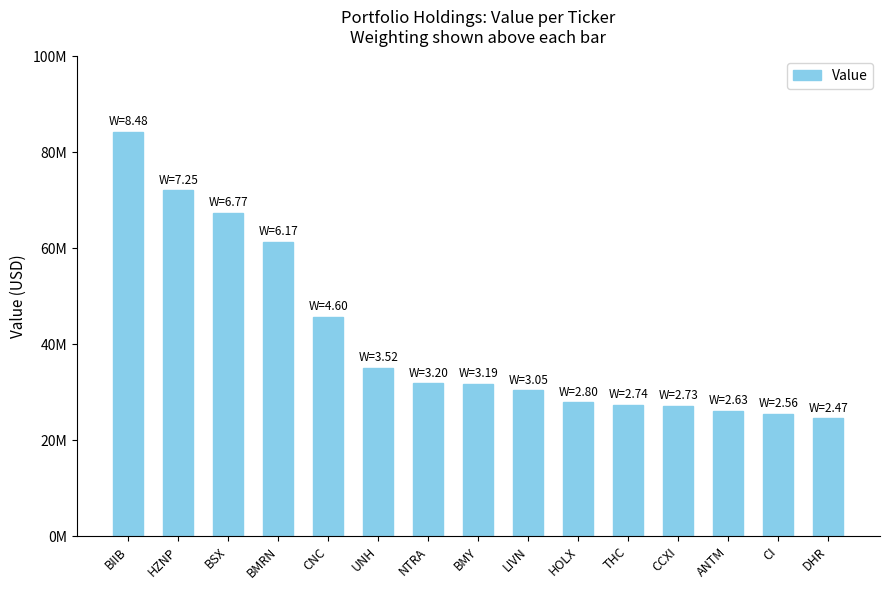

How many distinct data groups are displayed?

1